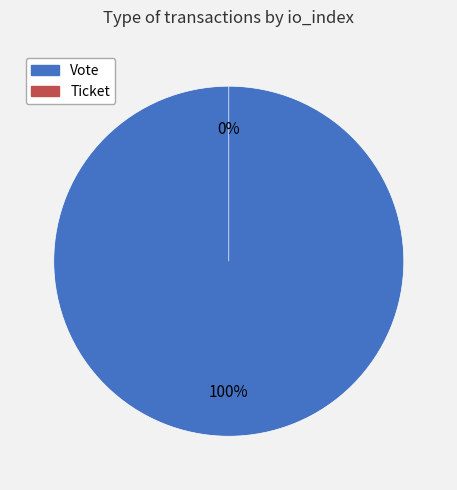

To the nearest percent, what is the average slice percentage?

50%